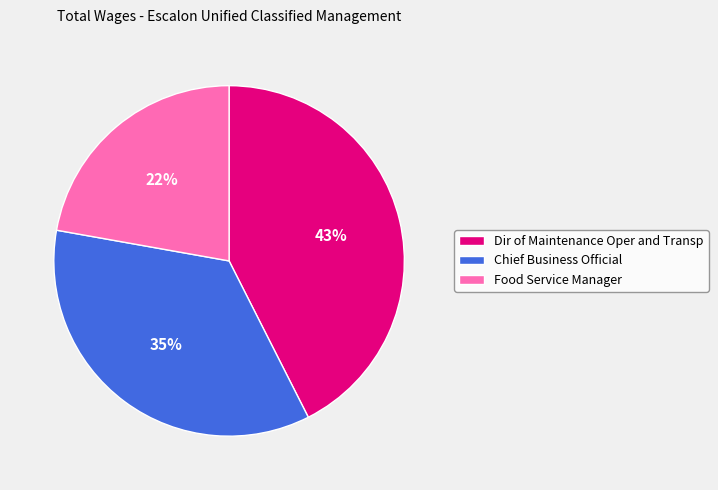

How many segments does this pie chart have?

3